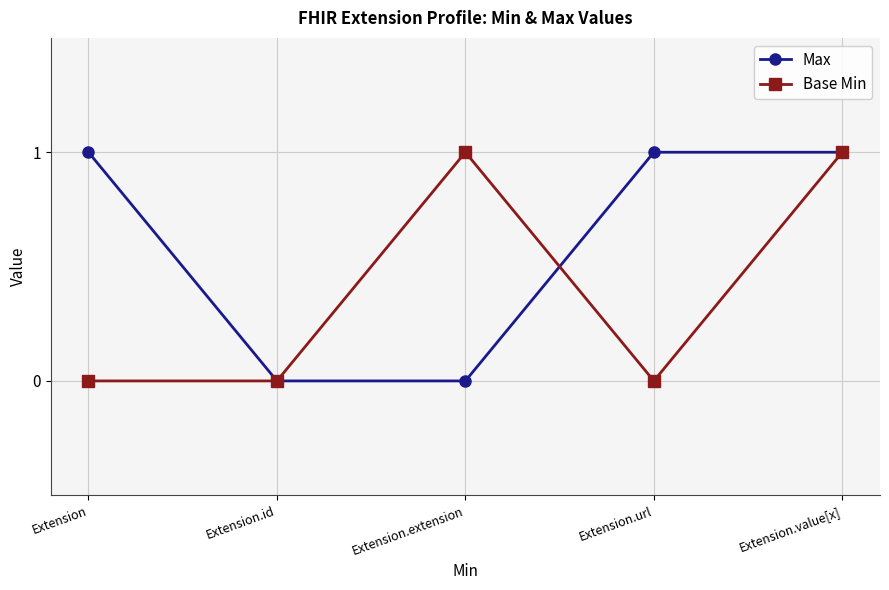

What is the maximum value for Base Min?

1